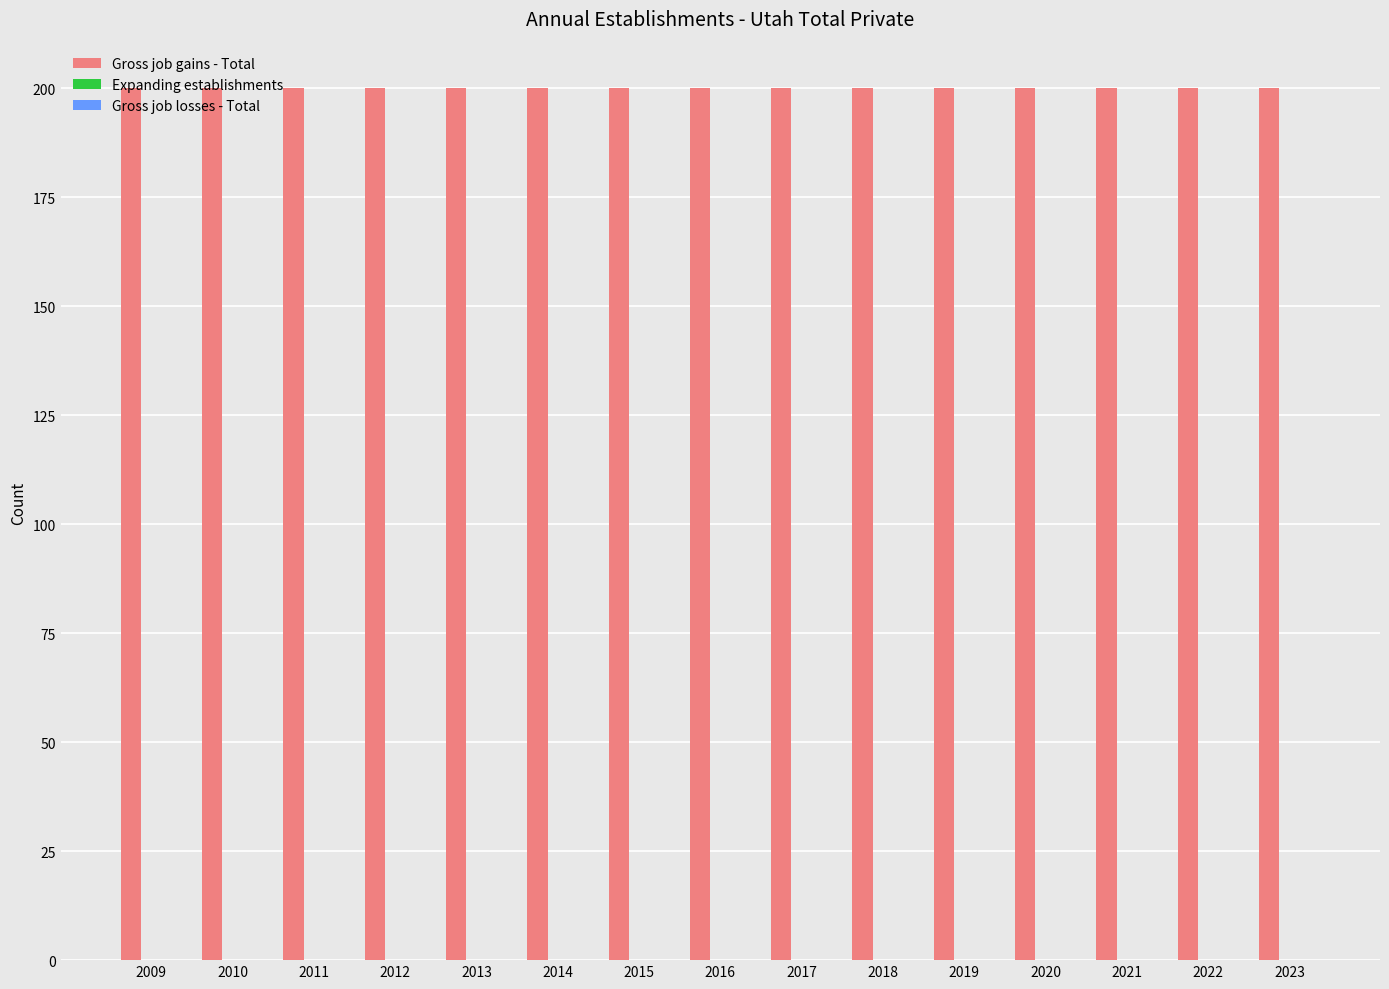

Are the bars horizontal?

No